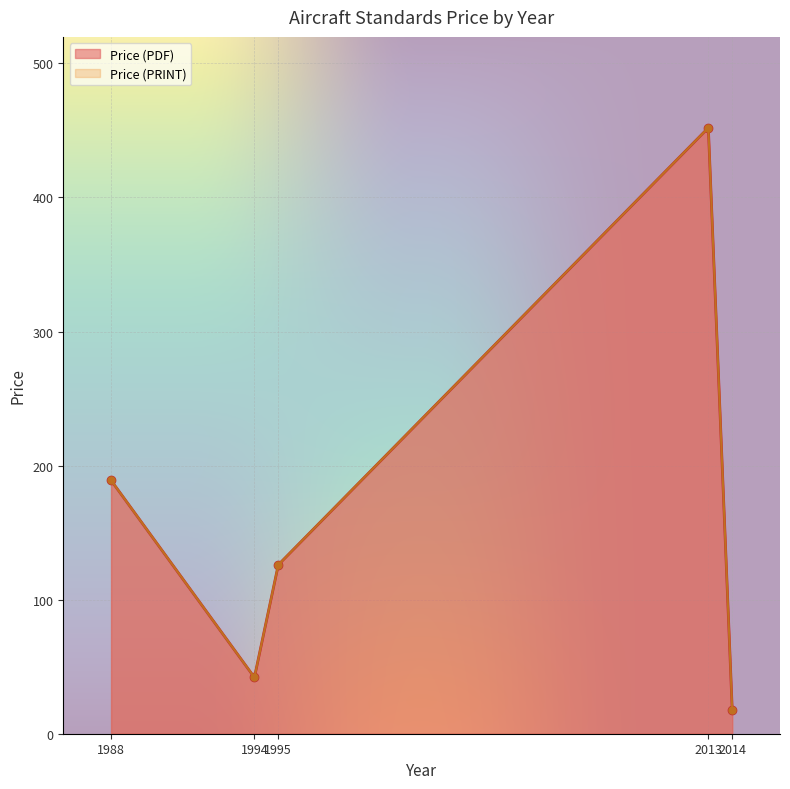

What is the sum of the Price (PDF) values at 2013 and 2013?

452